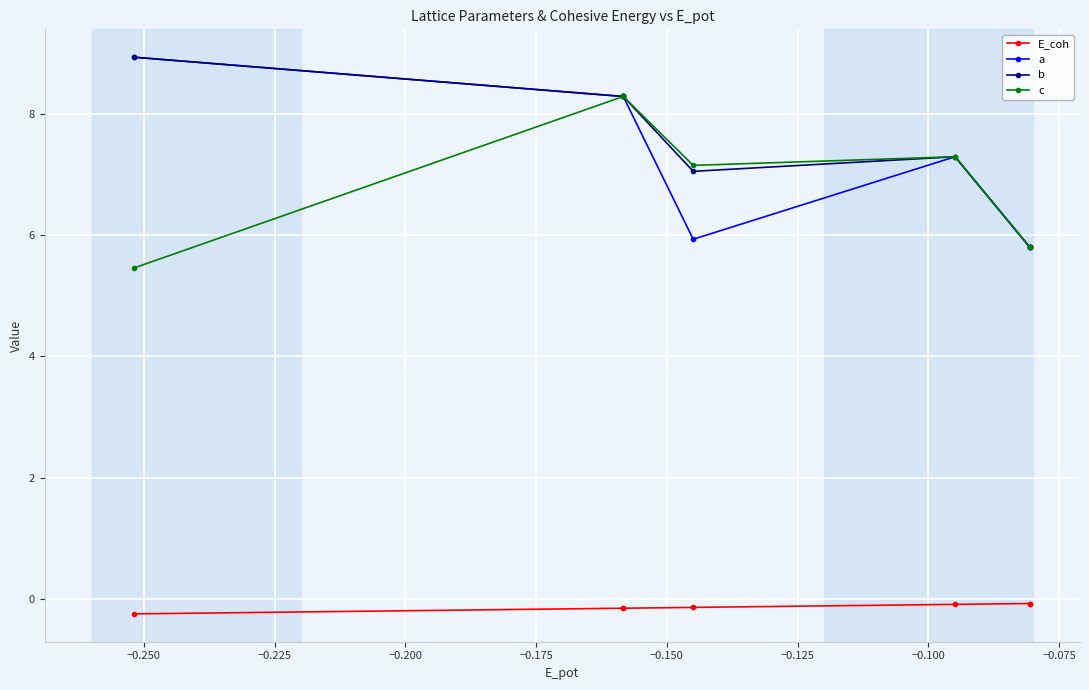

True or false: E_coh and c intersect in this chart.

False